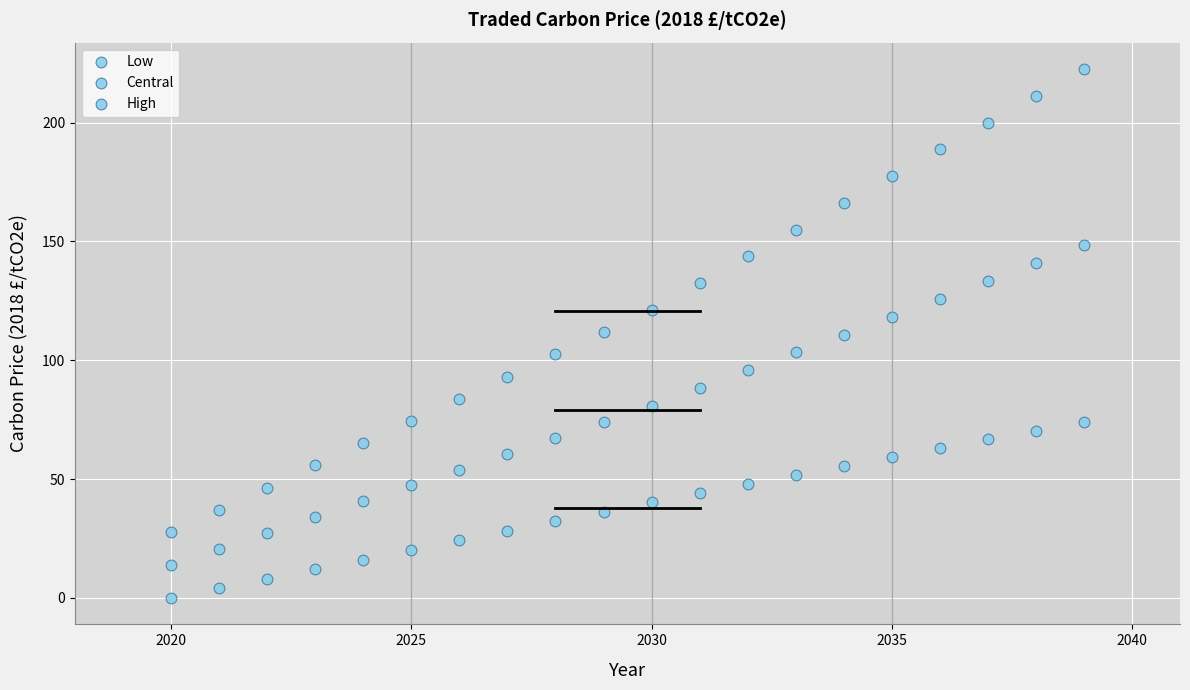

How many points are shown in the scatter plot?

60